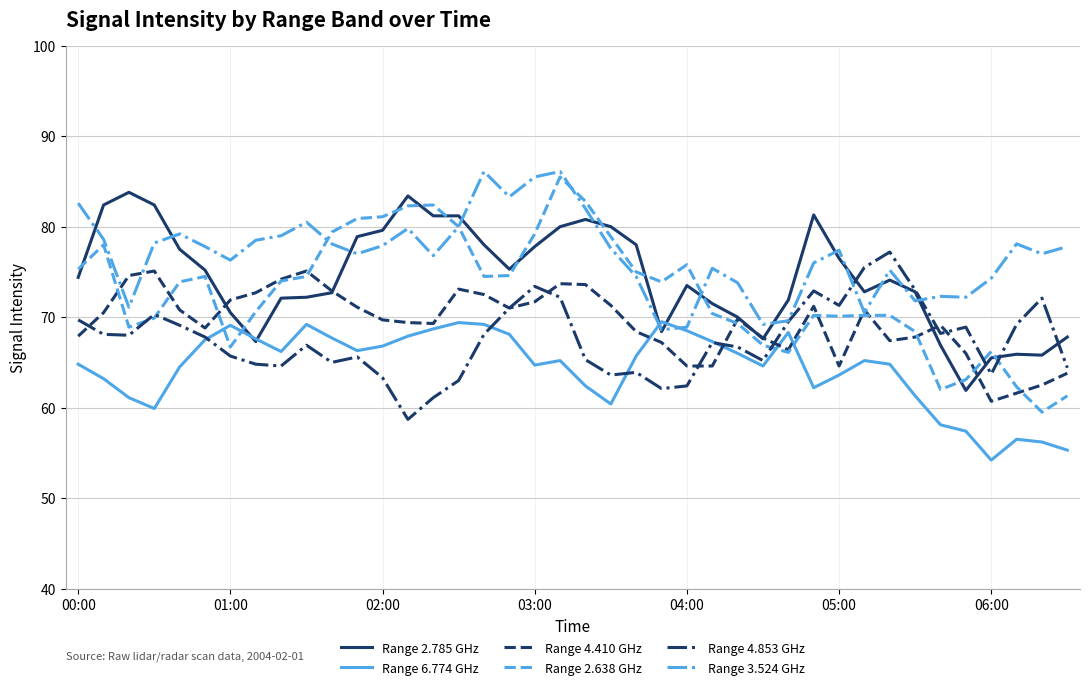

What is the maximum value shown in the chart?

86.1